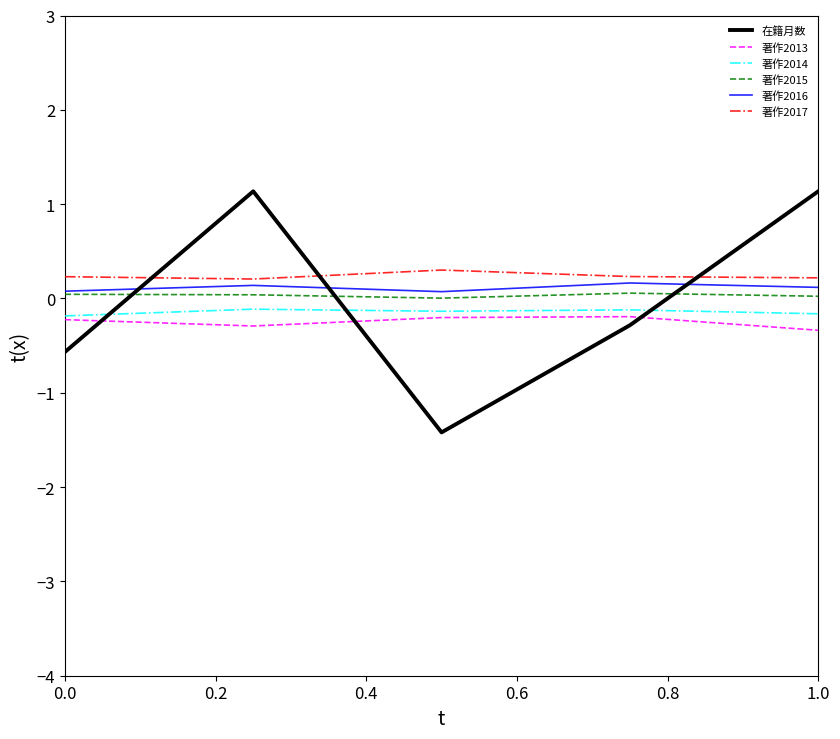

Which series has the largest range (max minus min)?

在籍月数